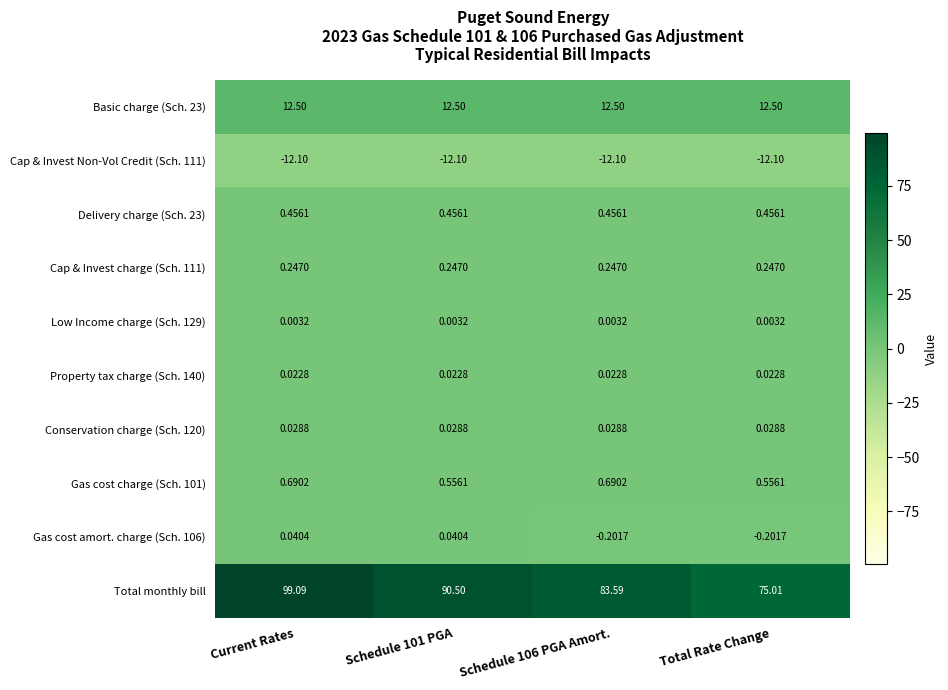

Where does the Gas cost amort. charge (Sch. 106) series first go above 0?

Current Rates